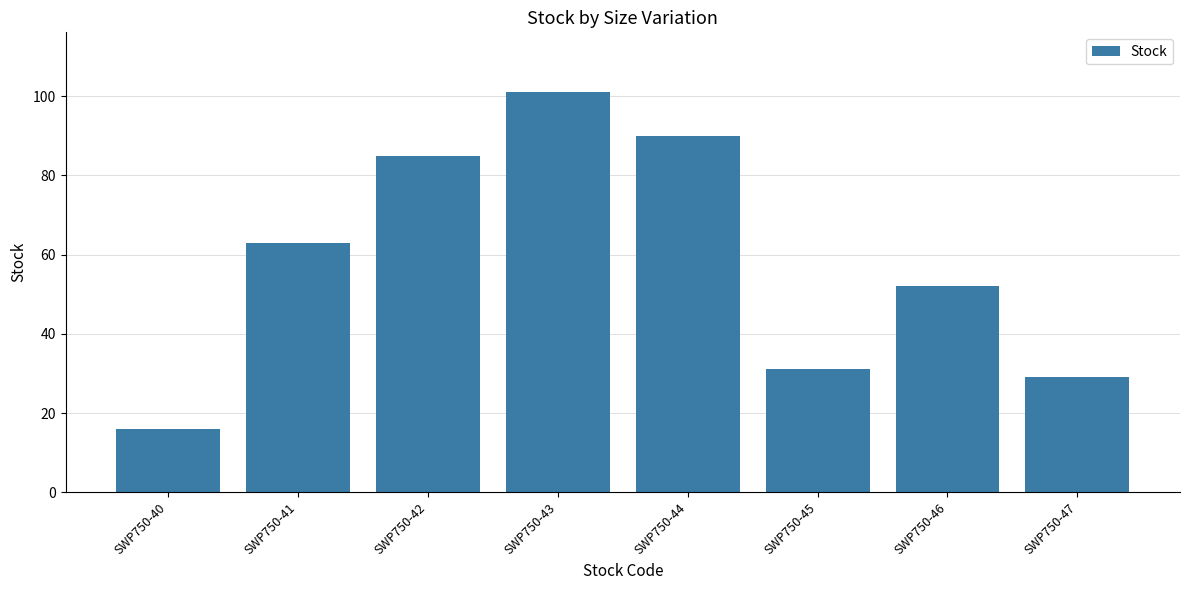

How many values are below 63?

4